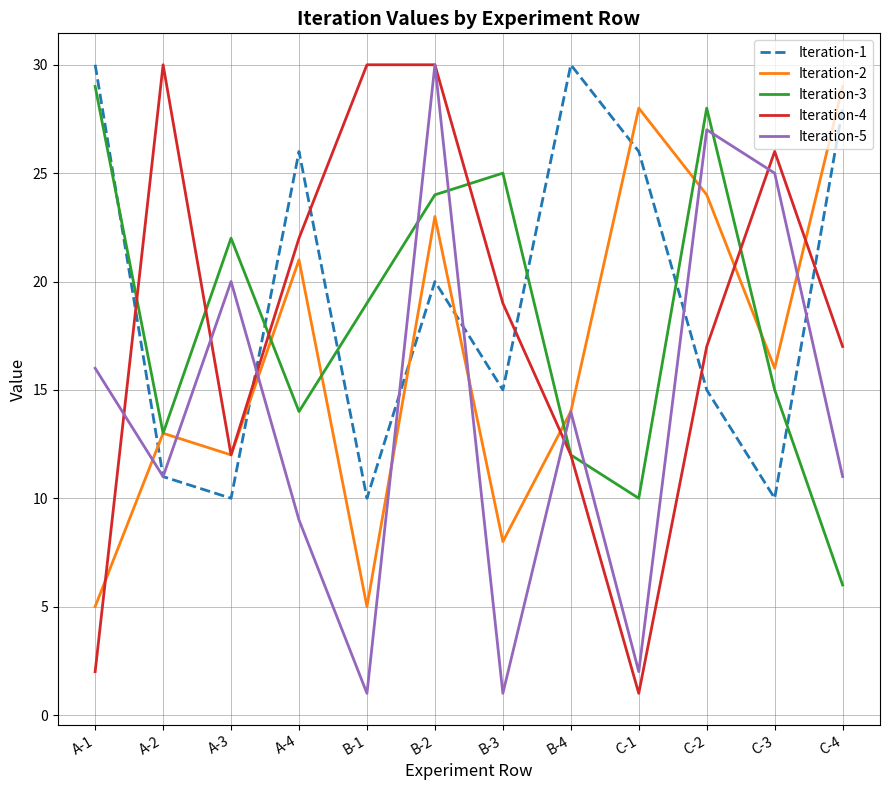

Which series has the largest total across all categories?

Iteration-1